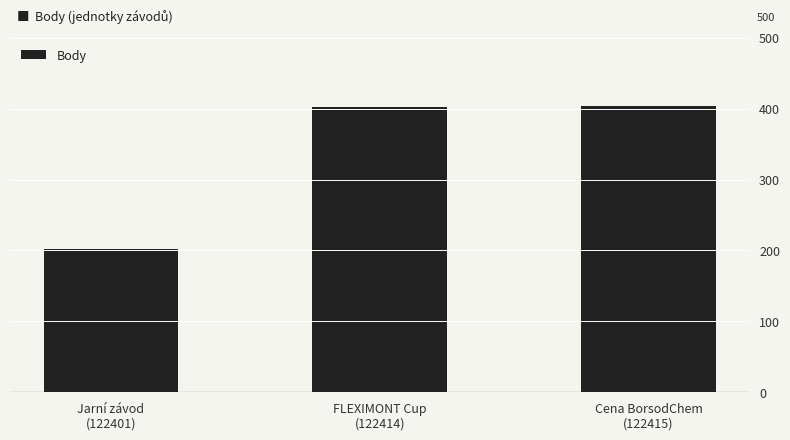

What is the sum of all values?

1008